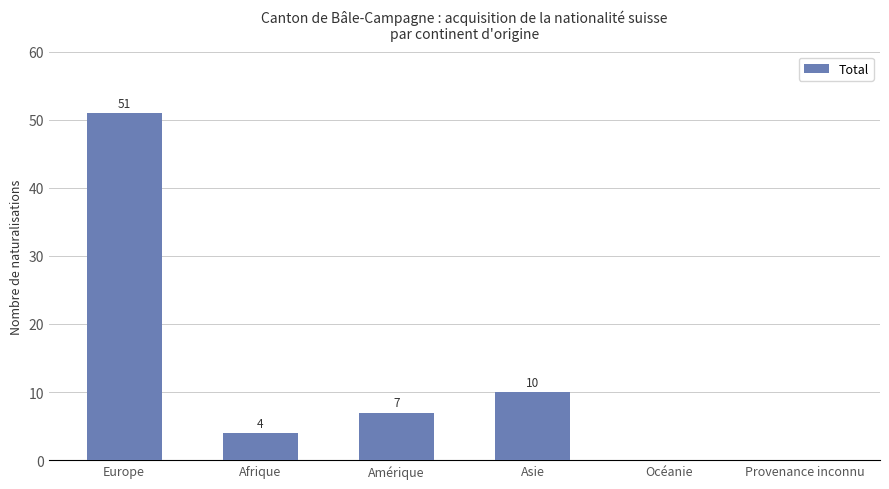

Between Amérique and Océanie, which is larger?

Amérique